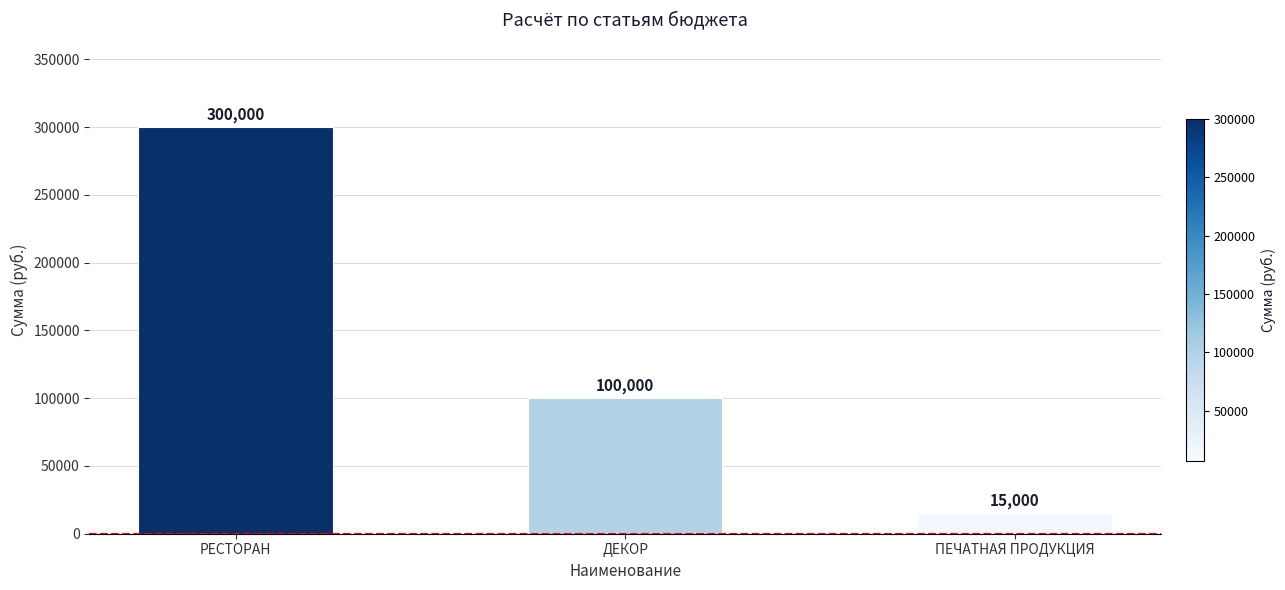

The chart shows a value of 100000 at ДЕКОР. True or false?

True